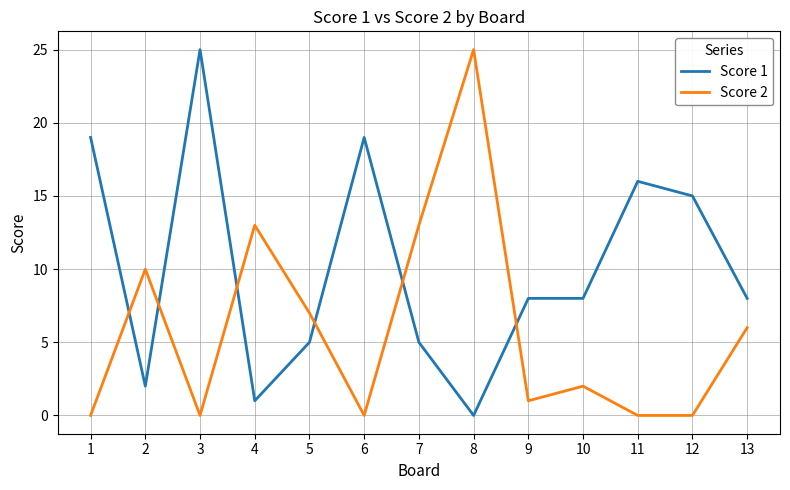

At 7, list the series in order from smallest to largest.

Score 1, Score 2